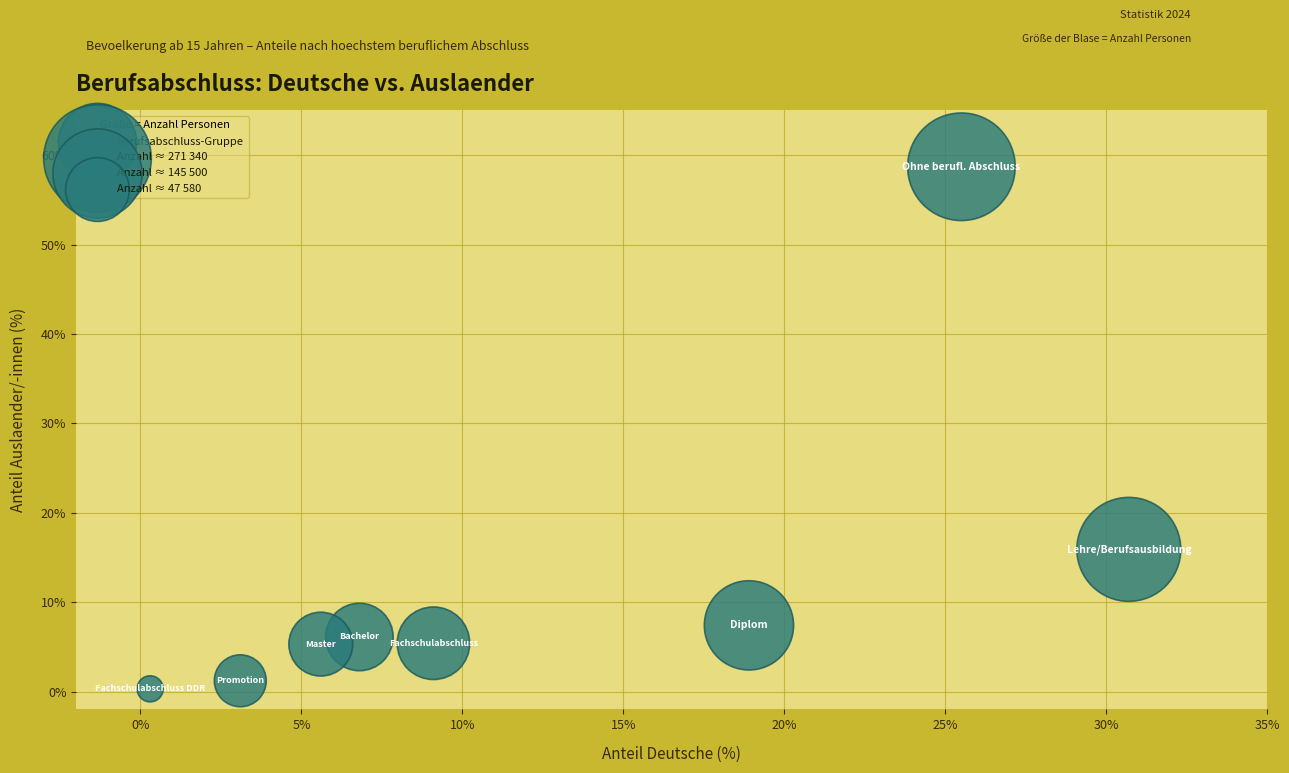

What Y value in the scatter plot is closest to 29?

15.9